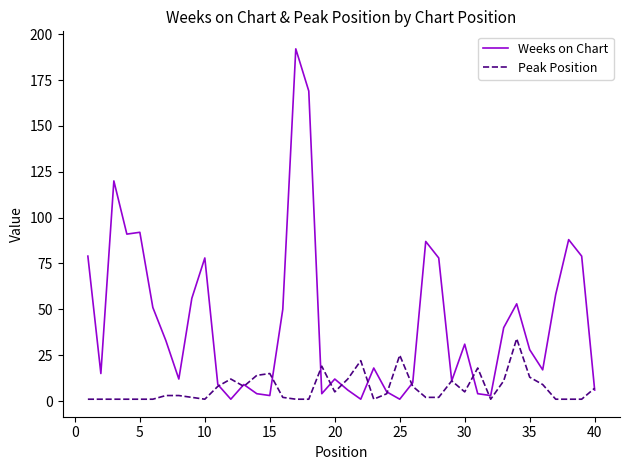

What is the difference between the maximum and minimum values in the Weeks on Chart series?

191